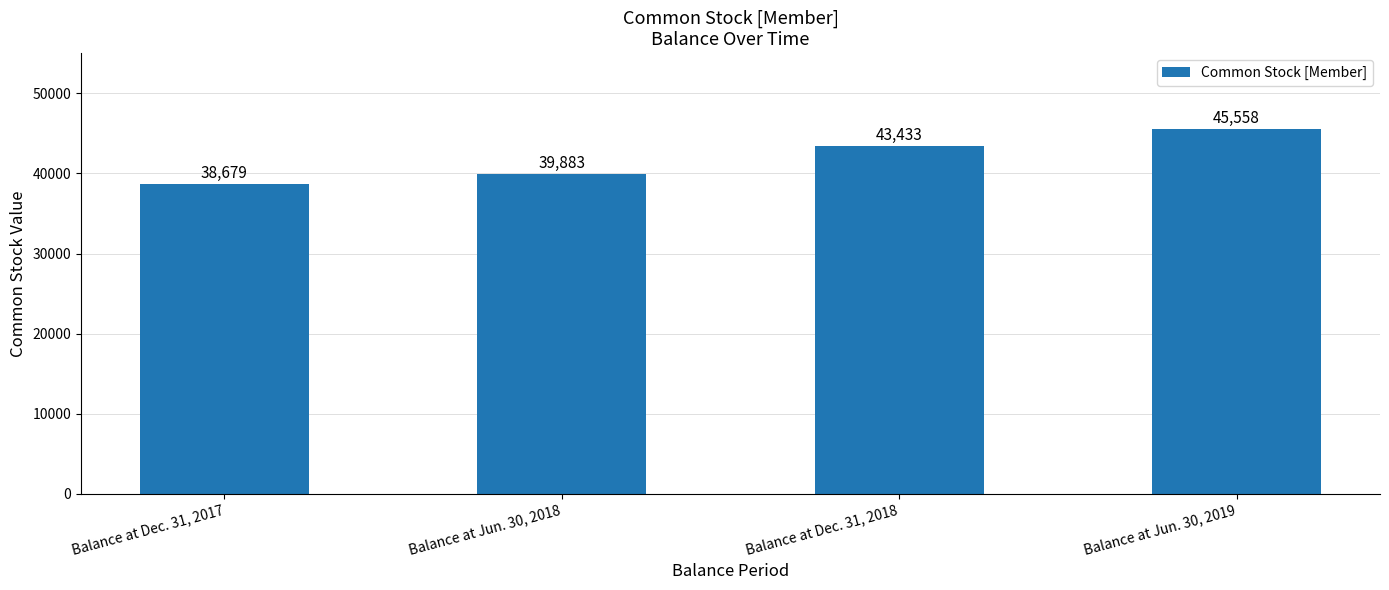

Rank the categories by value from highest to lowest.

Balance at Jun. 30, 2019, Balance at Dec. 31, 2018, Balance at Jun. 30, 2018, Balance at Dec. 31, 2017